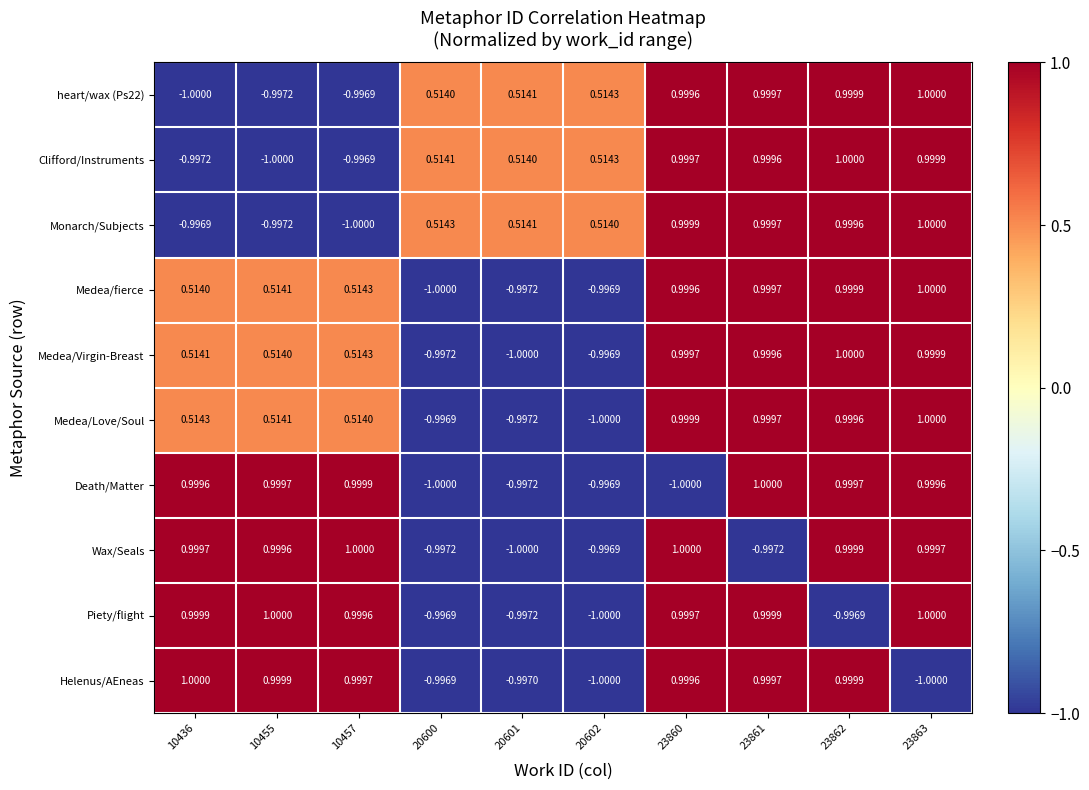

Is the value of Death/Matter at 10436 greater than the value of Monarch/Subjects at 23861?

No